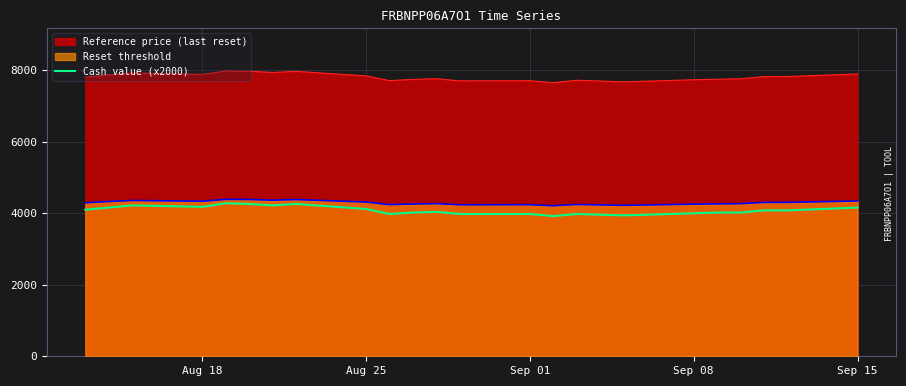

What is the smallest value displayed?

3920.0